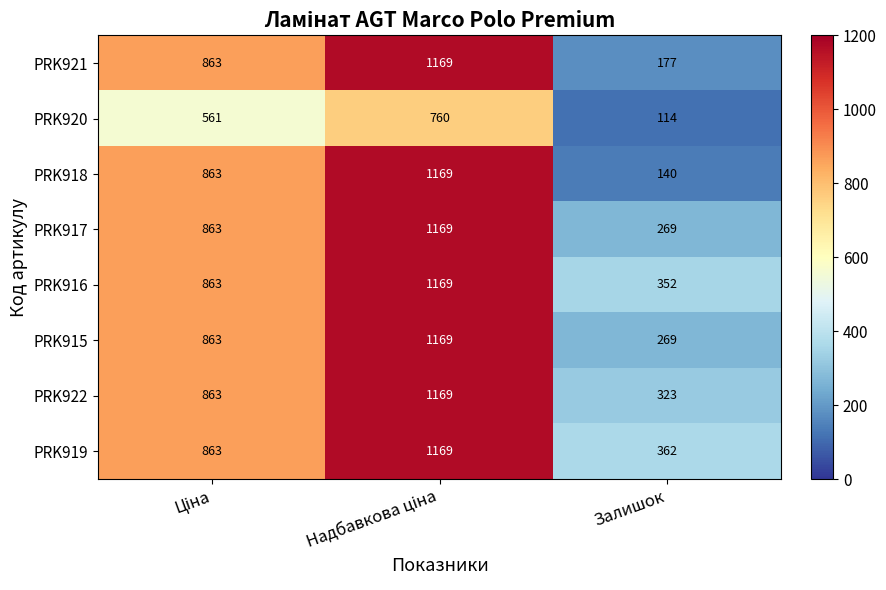

Is it true that PRK922 equals 323 at Залишок?

True